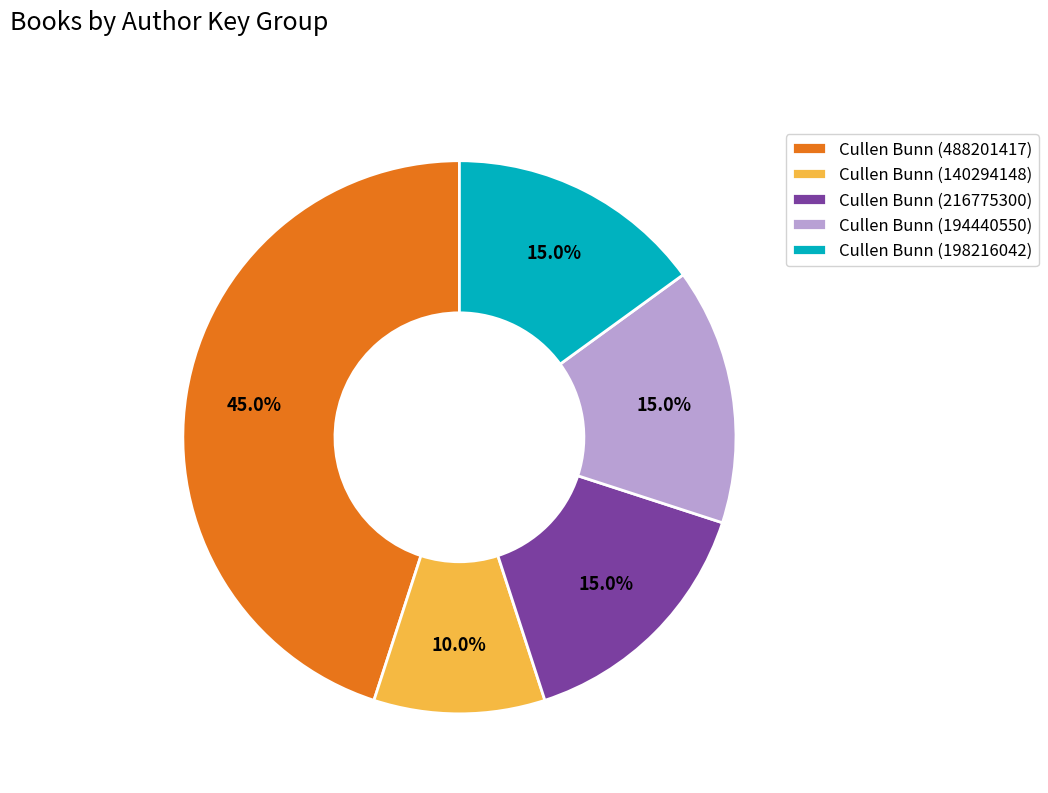

How many segments does this pie chart have?

5